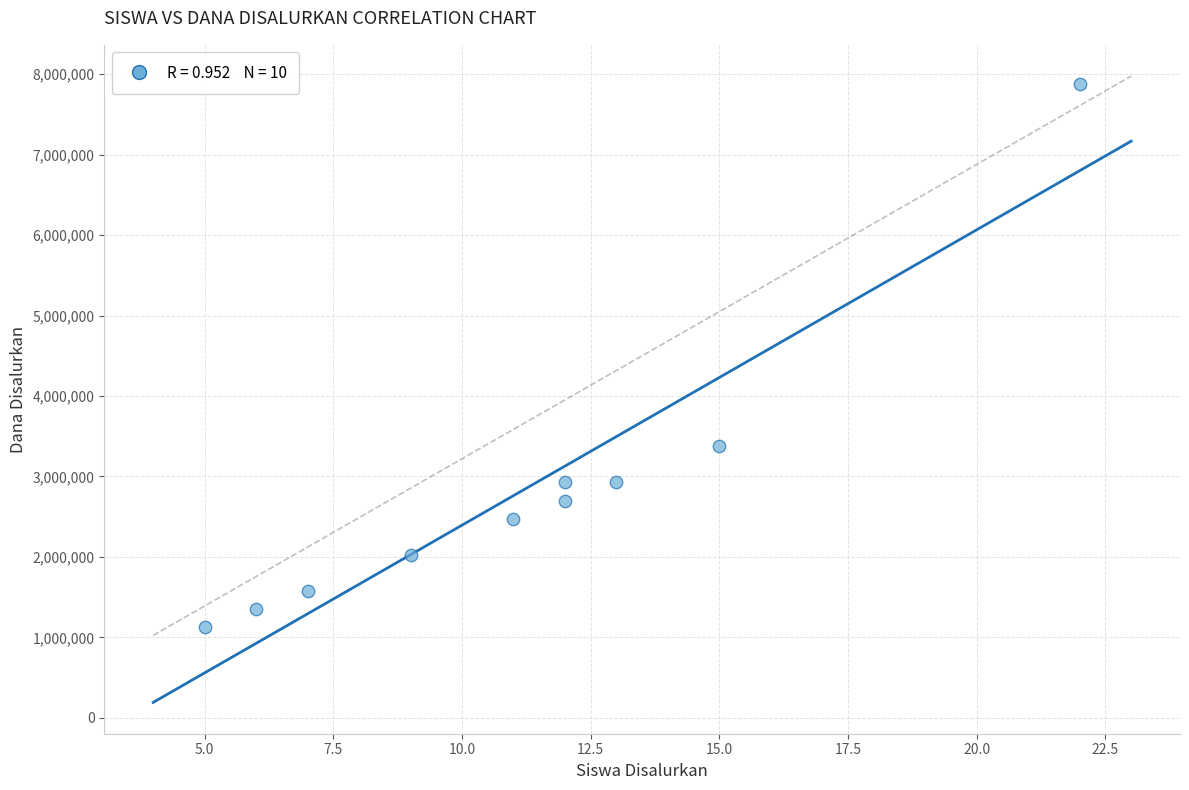

What Y value in the scatter plot is closest to 4500000?

3375000